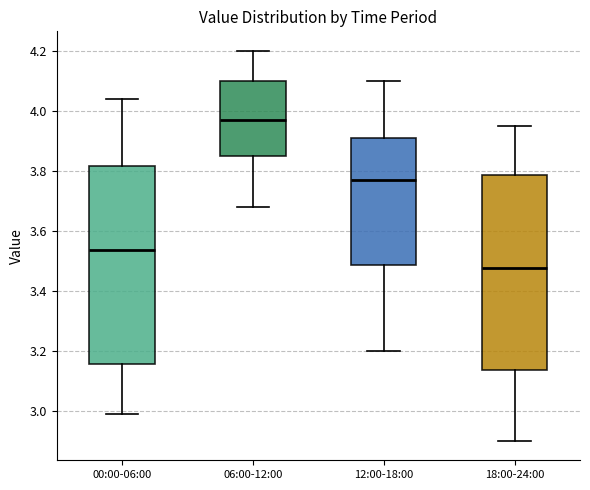

Which box's median line is the lowest?

18:00-24:00